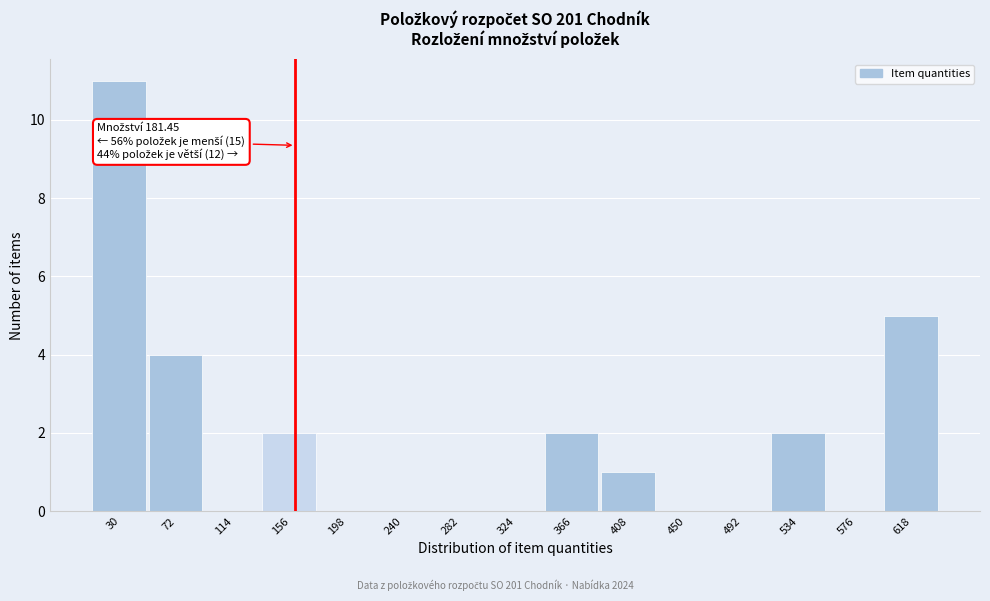

Reading left to right, transcribe all the data shown in this chart.

30=11	72=4	114=0	156=2	198=0	240=0	282=0	324=0	366=2	408=1	450=0	492=0	534=2	576=0	618=5